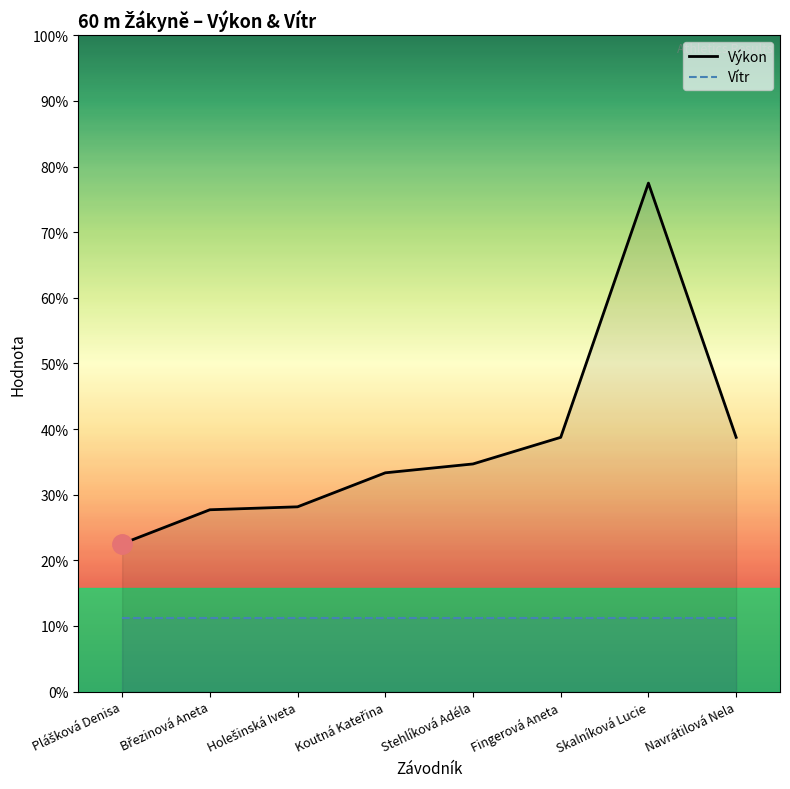

Is it true that Vítr equals 10.9 at Skalníková Lucie?

False